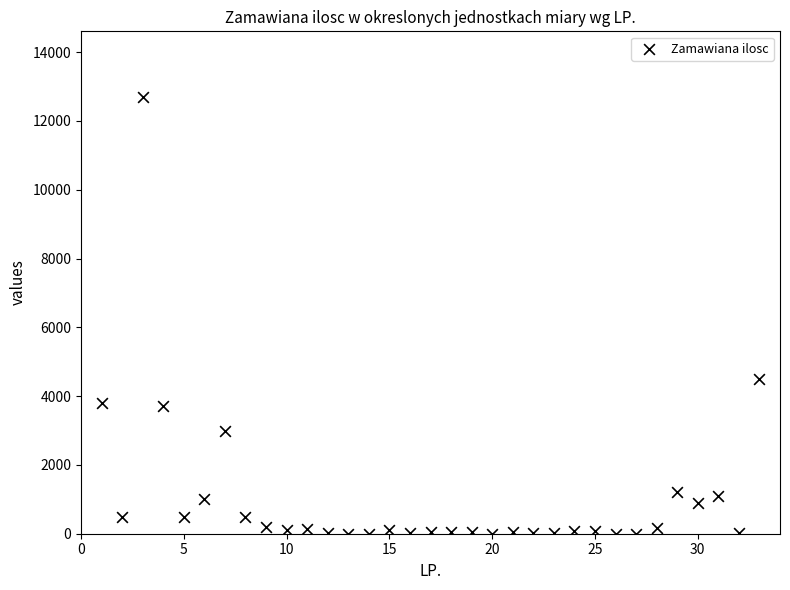

What Y value in the scatter plot is closest to 6351?

4500